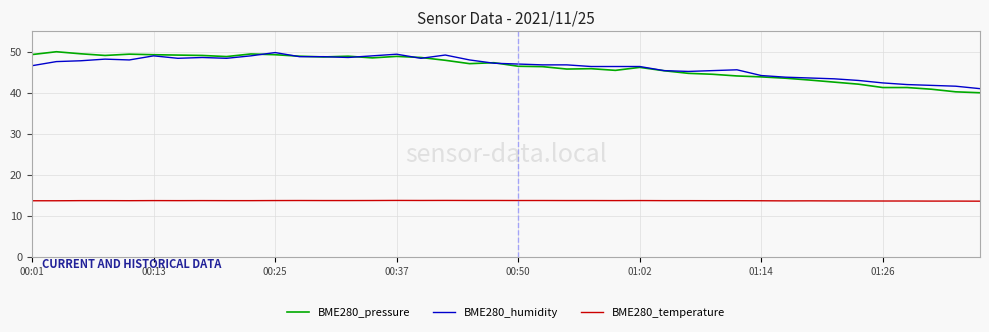

Which series has the largest range (max minus min)?

BME280_pressure